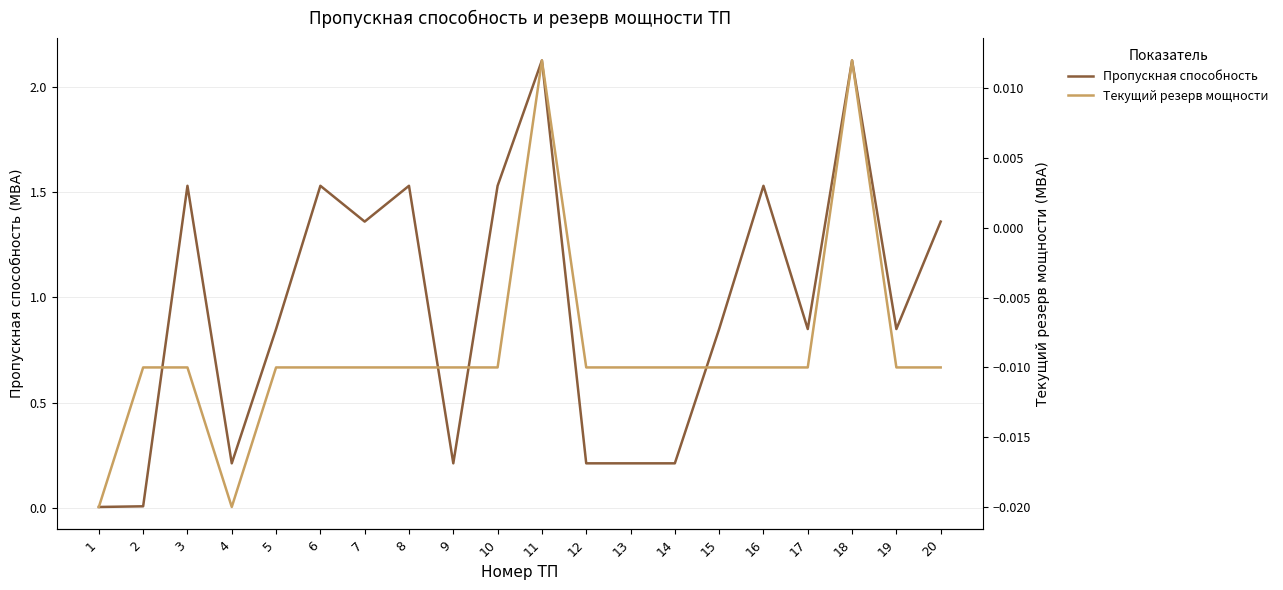

Rank the categories by Текущий резерв мощности value from lowest to highest.

1, 4, 2, 3, 5, 6, 7, 8, 9, 10, 12, 13, 14, 15, 16, 17, 19, 20, 11, 18